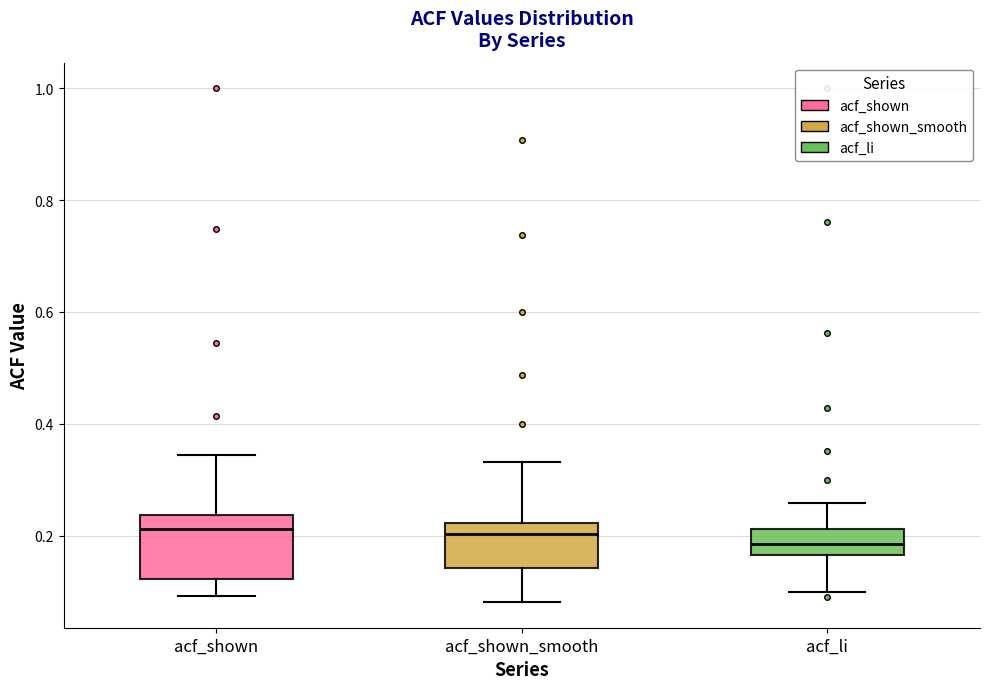

Comparing the boxes themselves (not the whiskers), which one is the tallest?

acf_shown